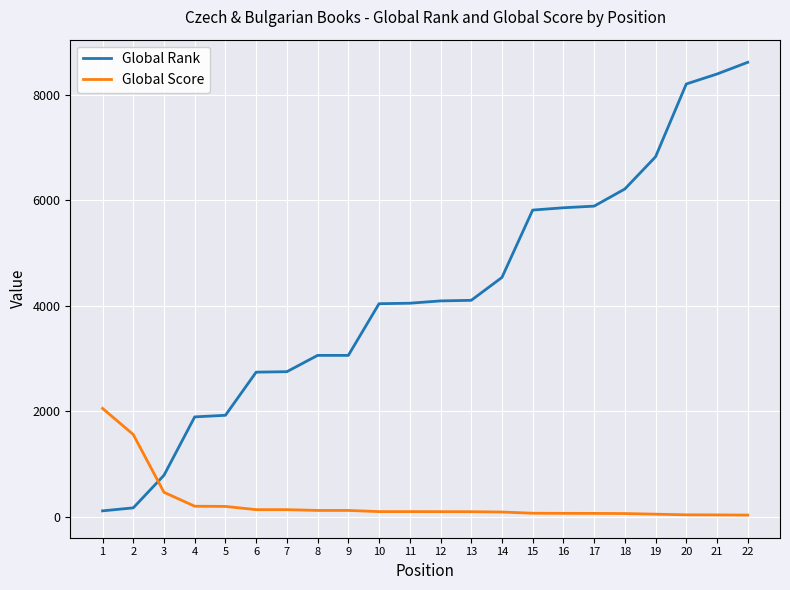

Is it true that Global Score equals 829 at 2?

False